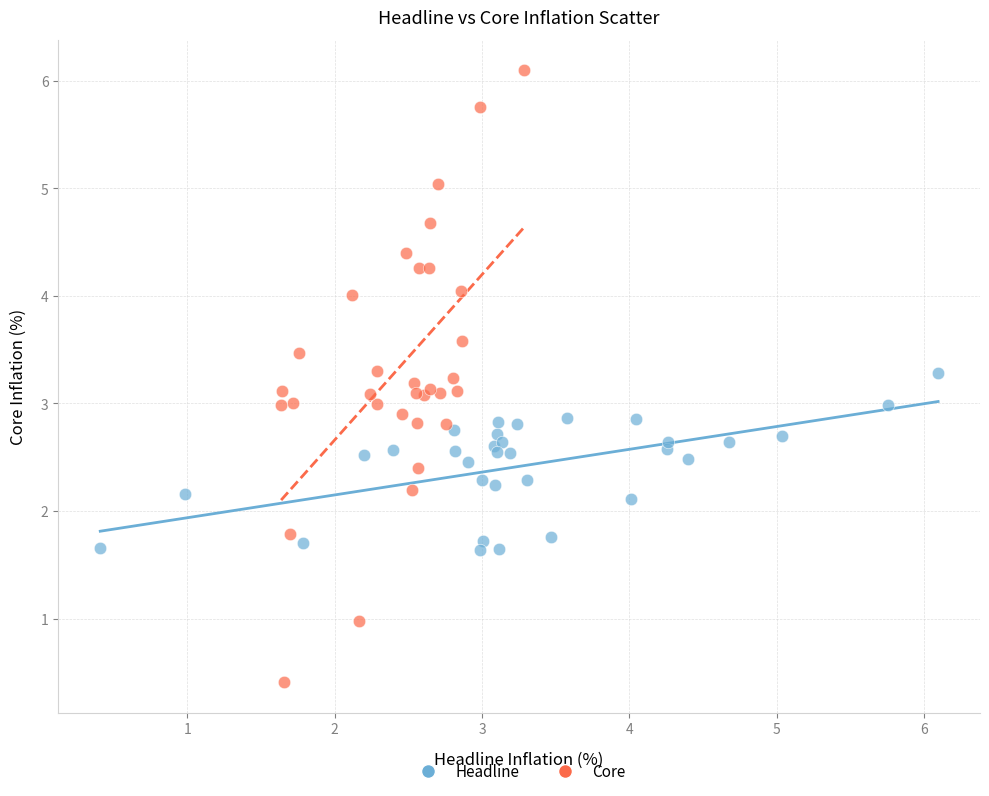

Which series has the widest spread of Y values?

Core